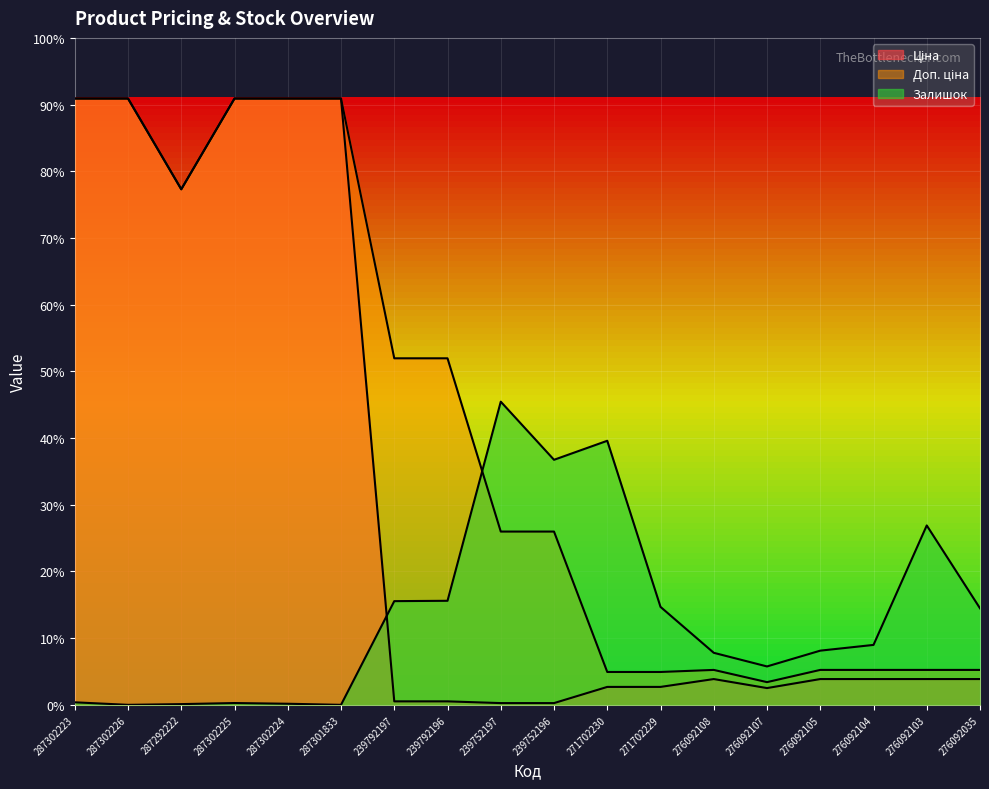

What is the label of the 6th point from the left?

287301833